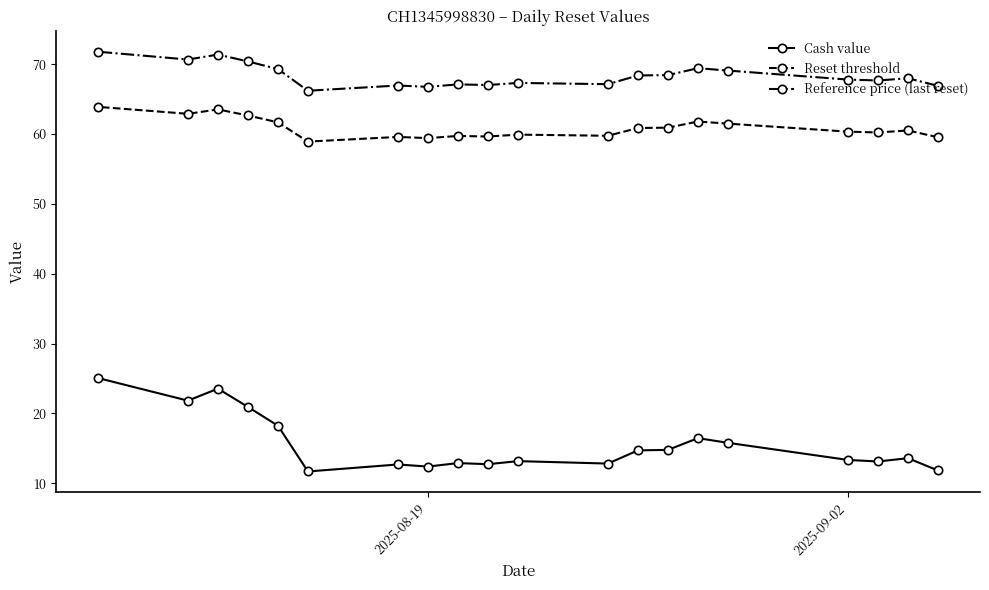

True or false: Reference price (last reset) has a value of 66.8 at 2025-08-19.

True